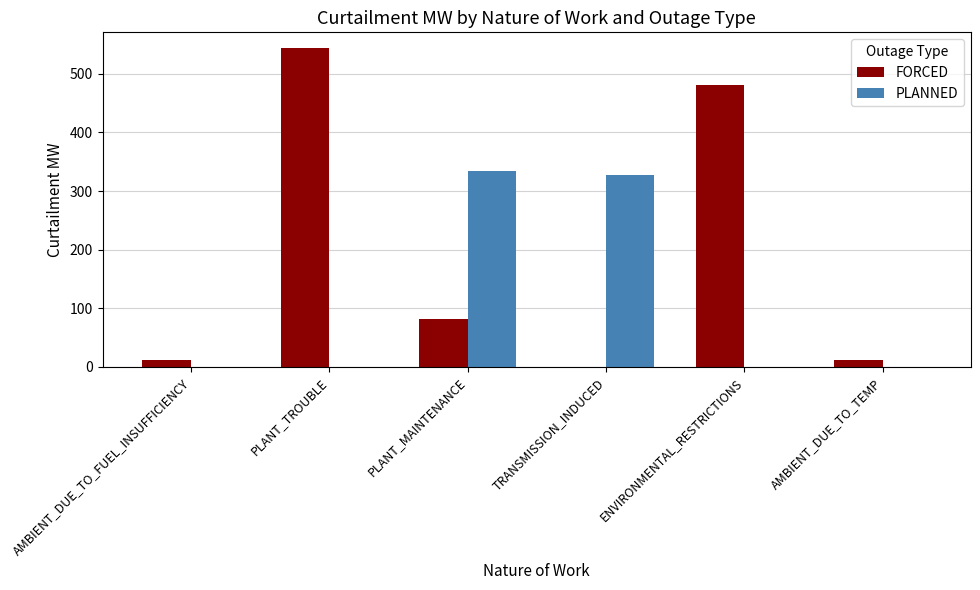

What is the greatest value displayed?

543.5